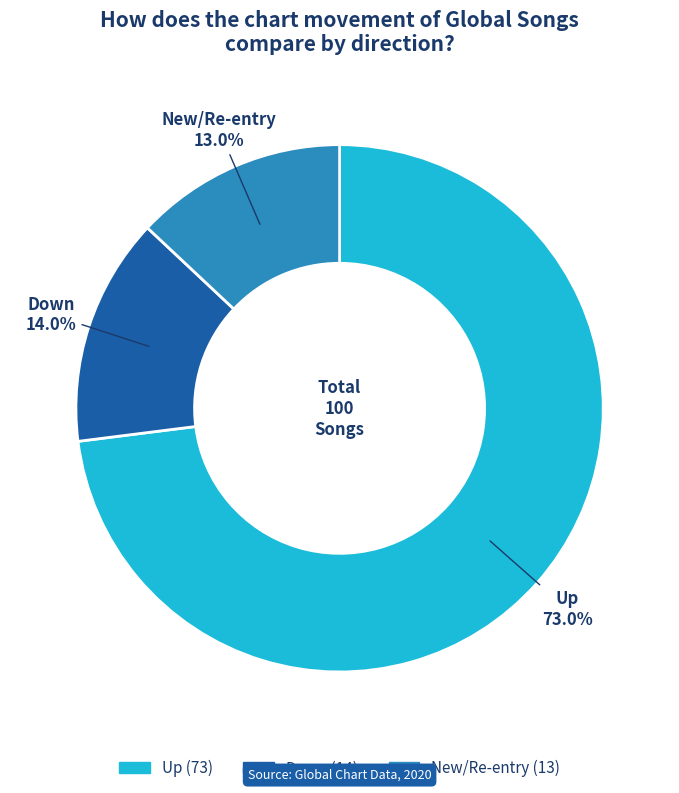

How many segments does this pie chart have?

3